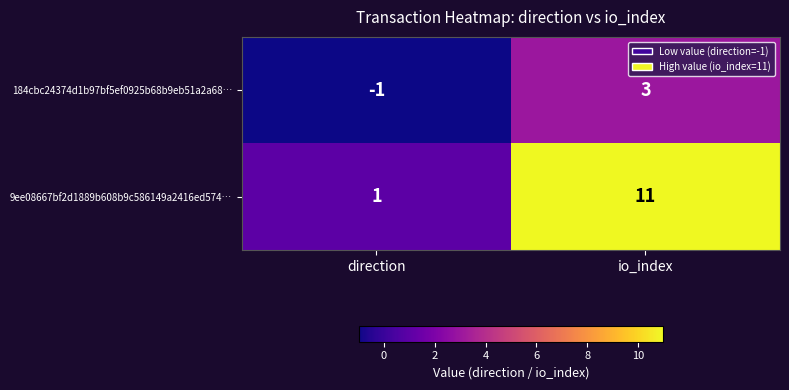

Which series has the largest total across all categories?

9ee08667bf2d1889b608b9c586149a2416ed574…